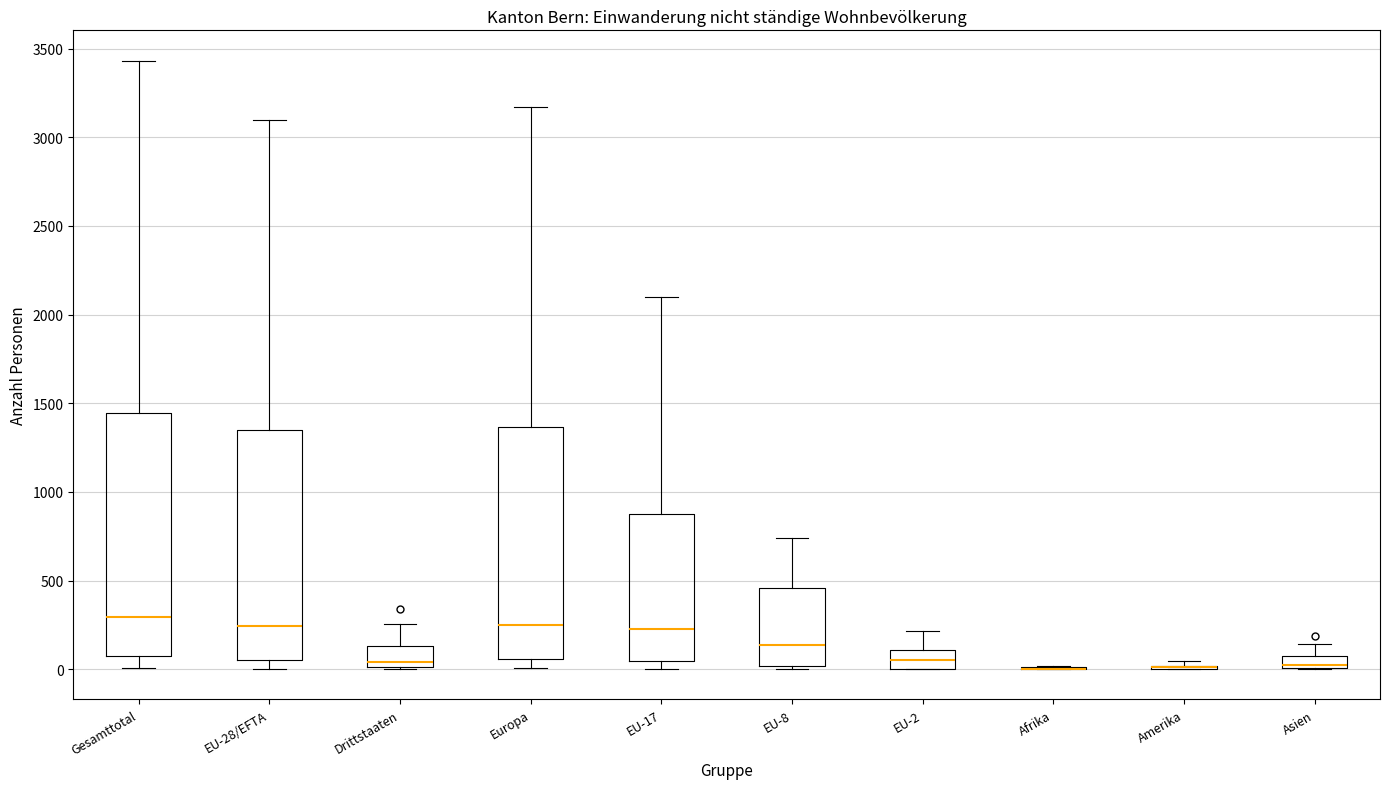

Which box is the tallest, from its lower edge to its upper edge?

Gesamttotal